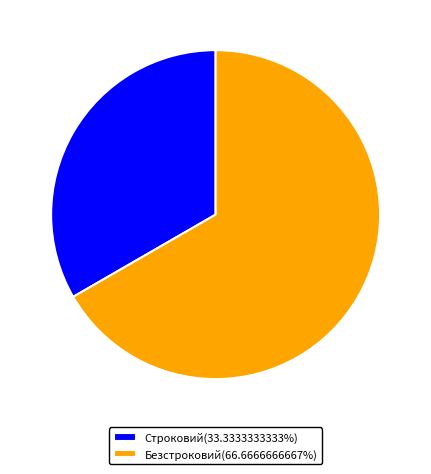

Do Безстроковий(66.6666666667%) and Строковий(33.3333333333%) together represent more than half of the pie?

Yes